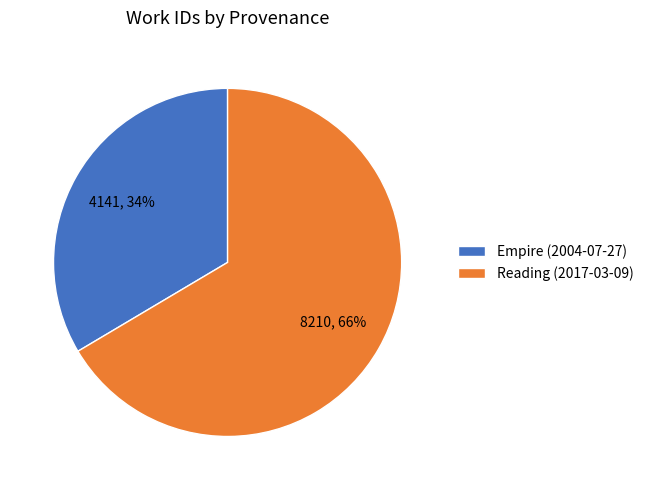

What is the largest slice in the pie chart?

Reading (2017-03-09)